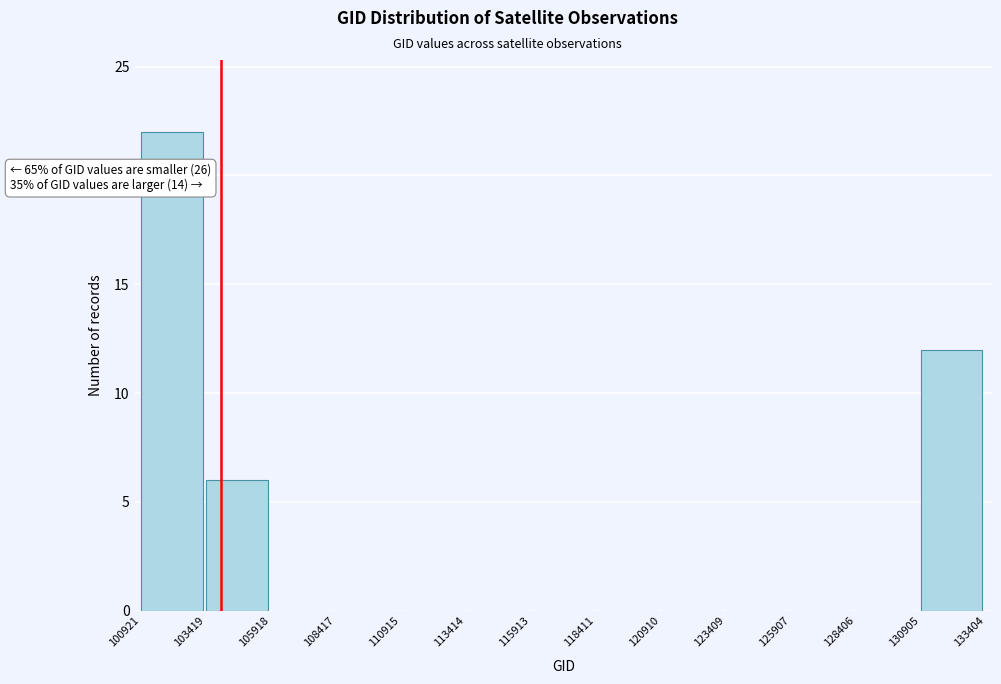

Over which range of the x-axis is the bar tallest?

100921 to 103419